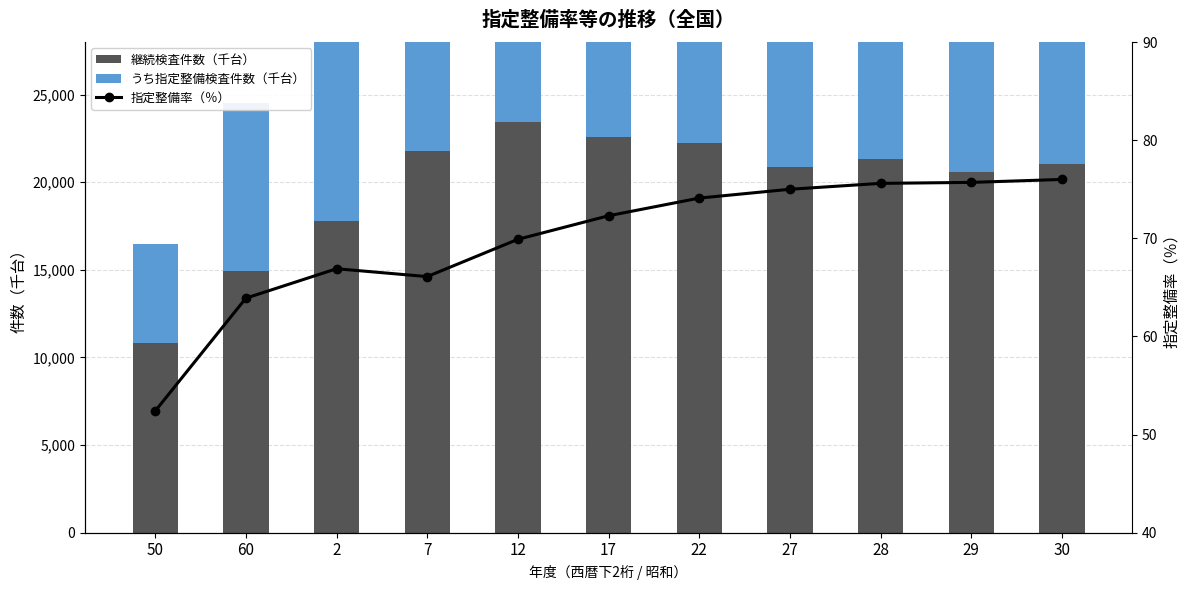

What is the average value of the 継続検査件数（千台） series?

19768.4